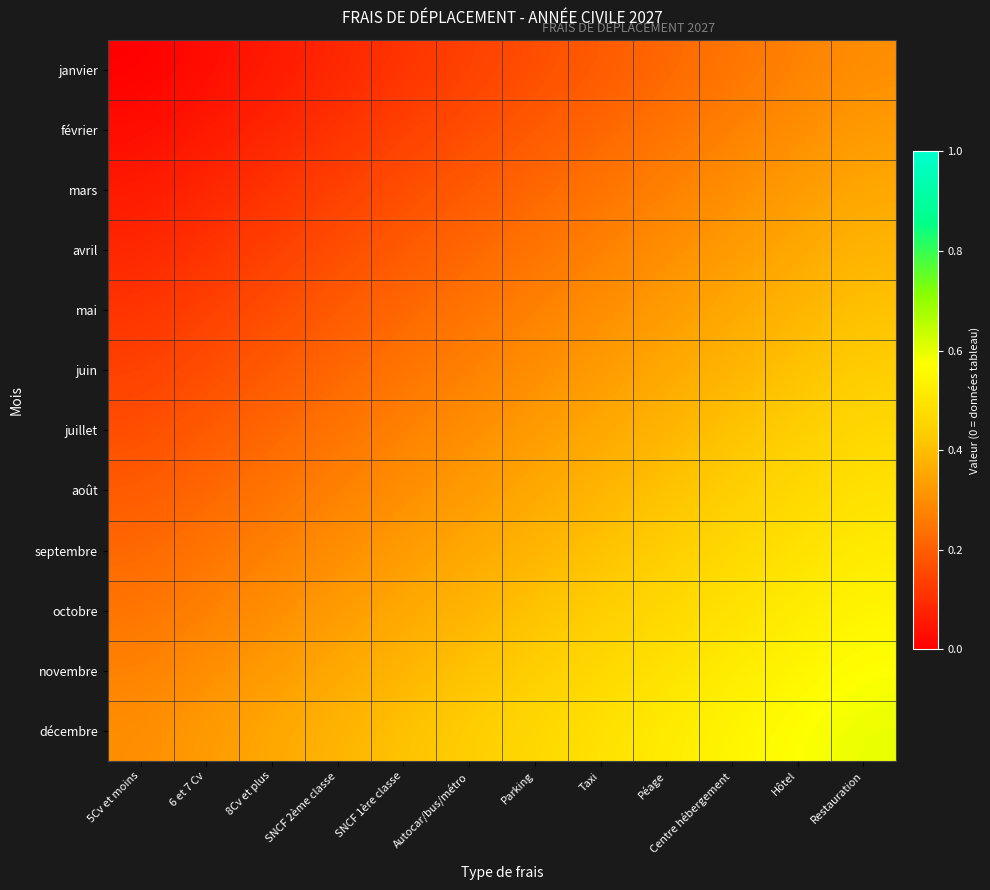

What is the spread (max minus min) of values at 5Cv et moins?

0.3